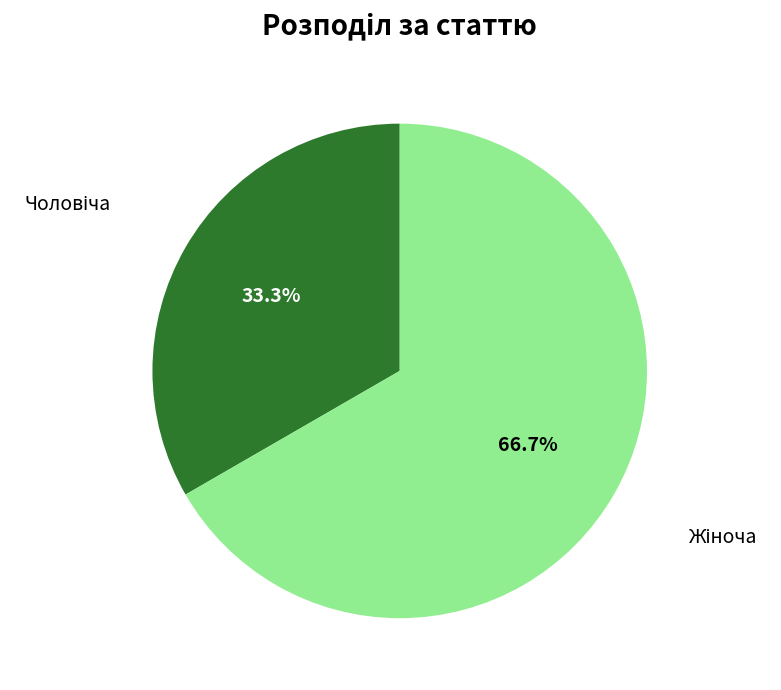

Does any single category account for the majority?

Yes